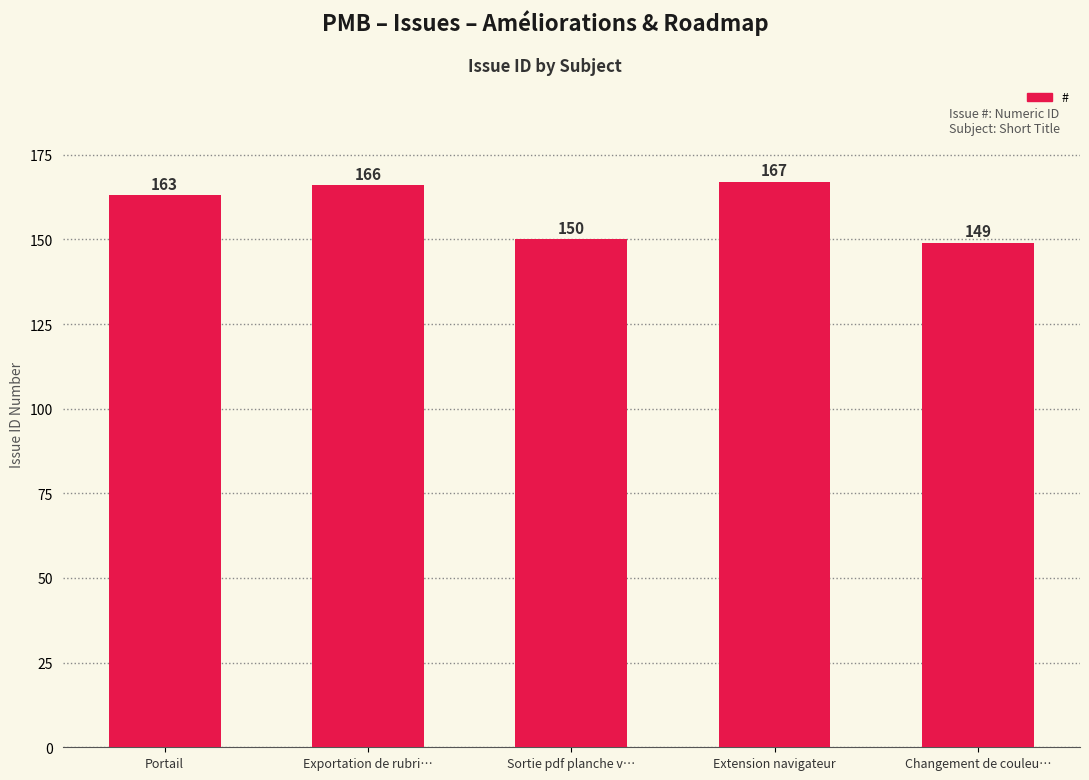

What value does the data have at Exportation de rubri…, to the nearest 10?

170